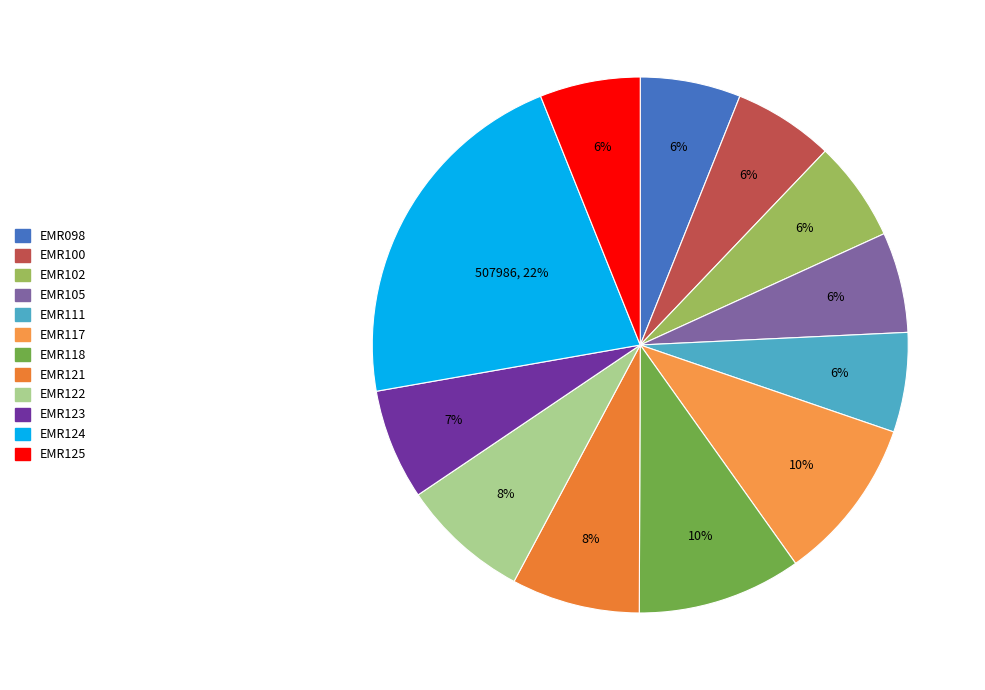

Approximately how many times larger is the value at EMR111 compared to EMR122?

0.8